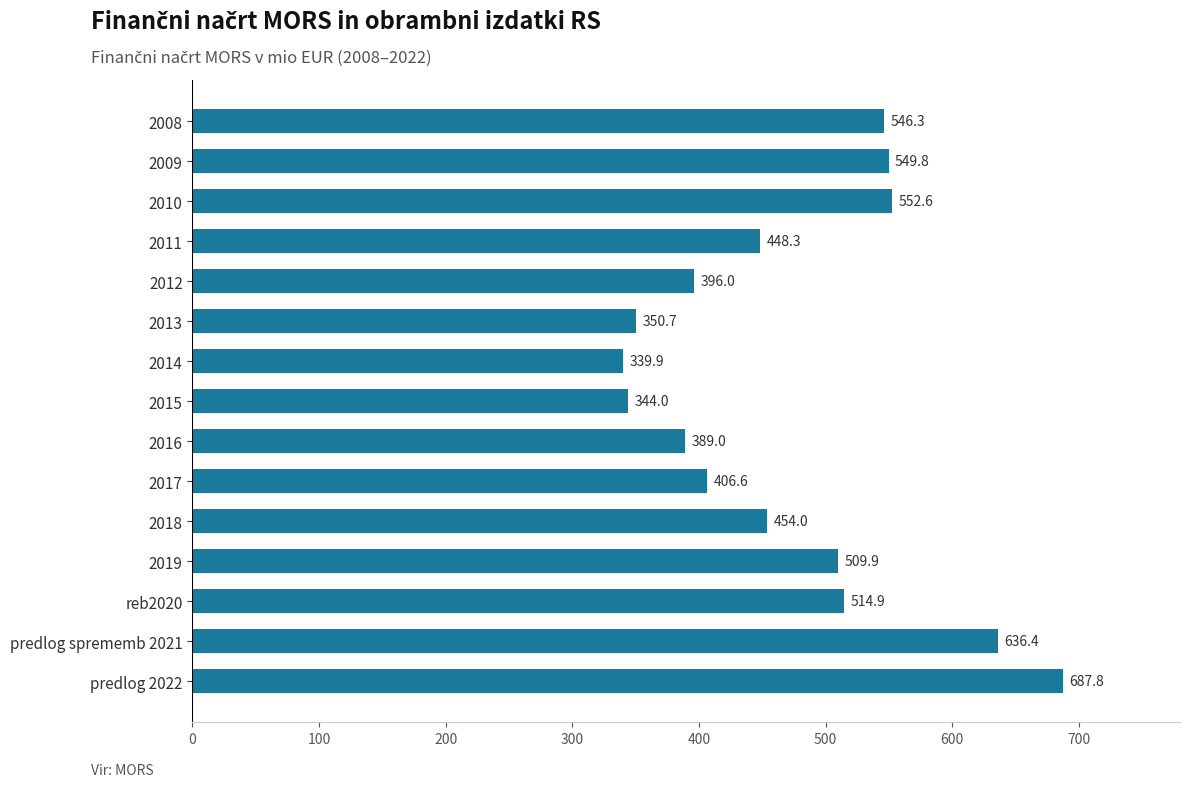

Approximately how many times larger is the value at 2016 compared to 2018?

0.9